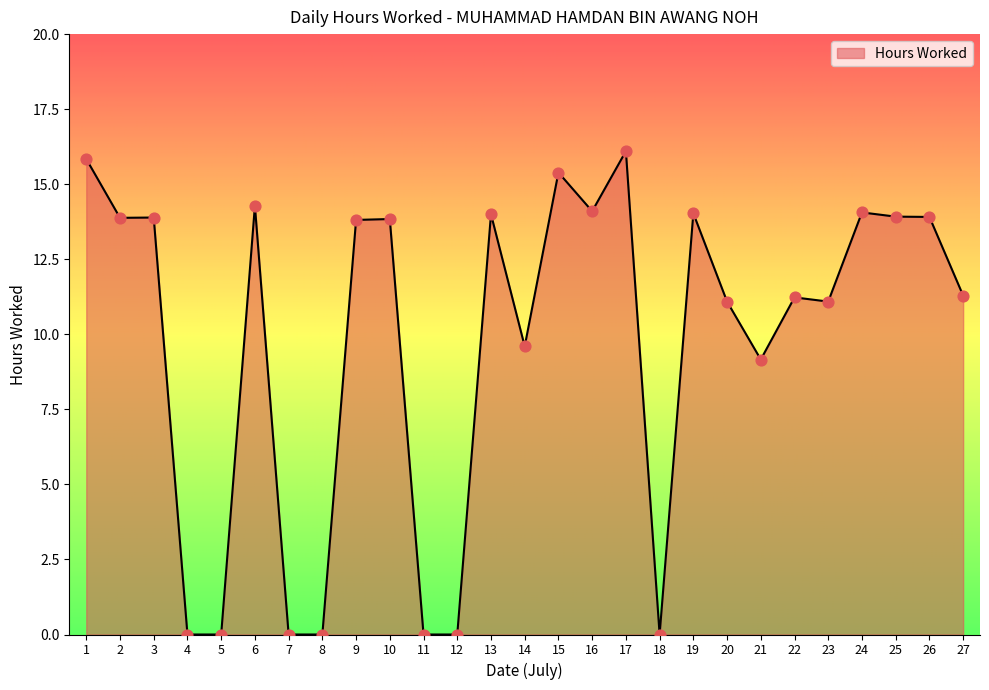

What is the ratio of the value at 16 to the value at 20?

1.3